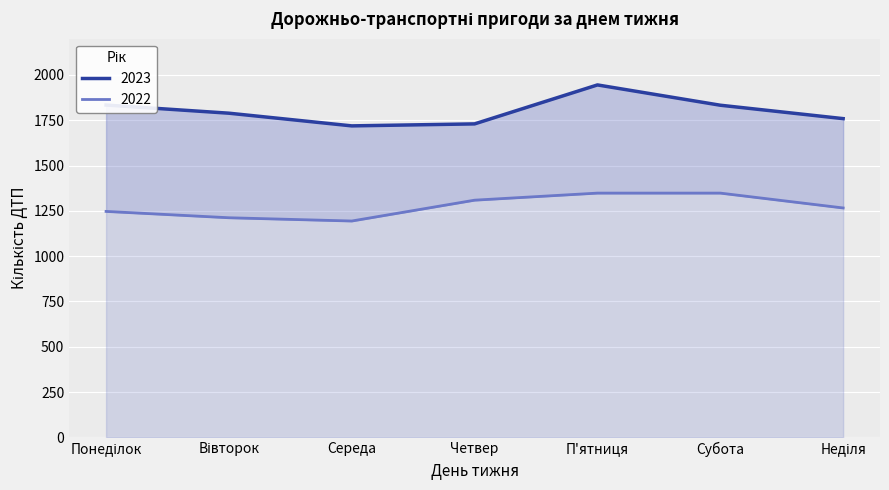

How many lines are shown in the chart?

2